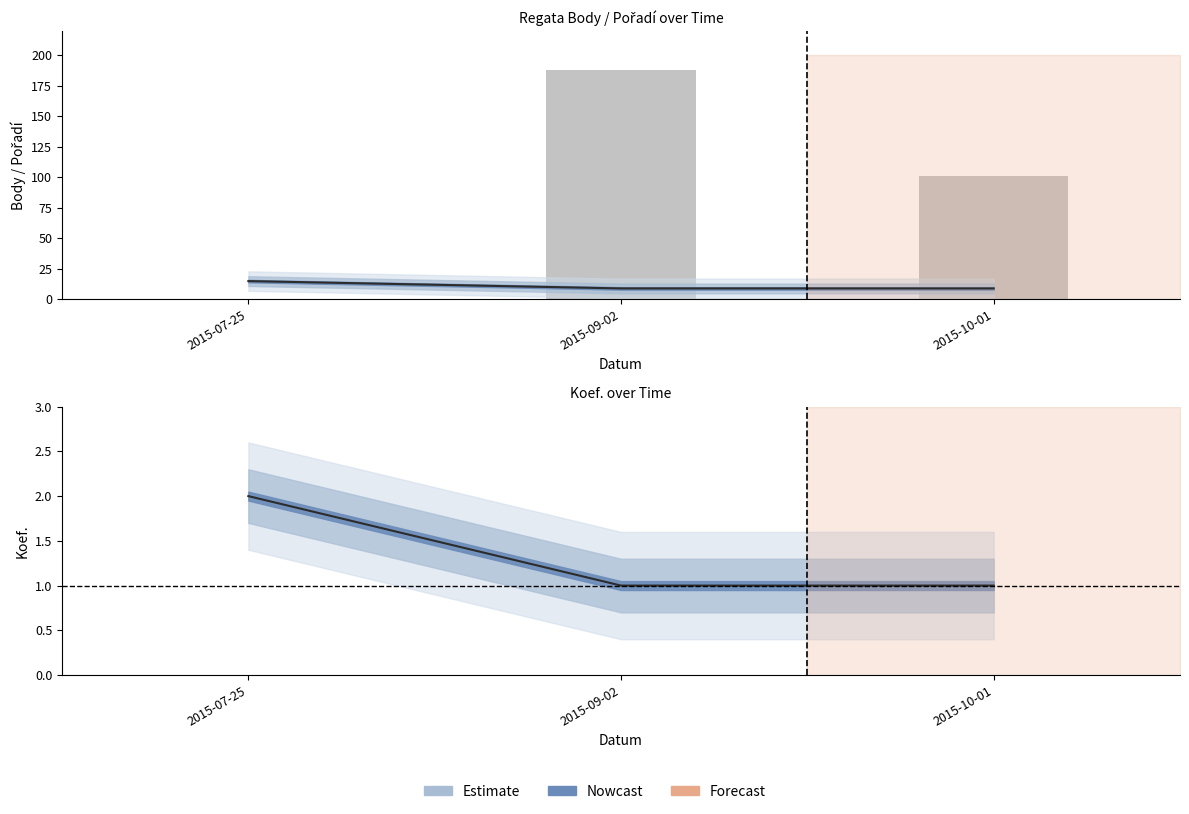

The Pořadí (line) series shows 9 at 2015-09-02. True or false?

True